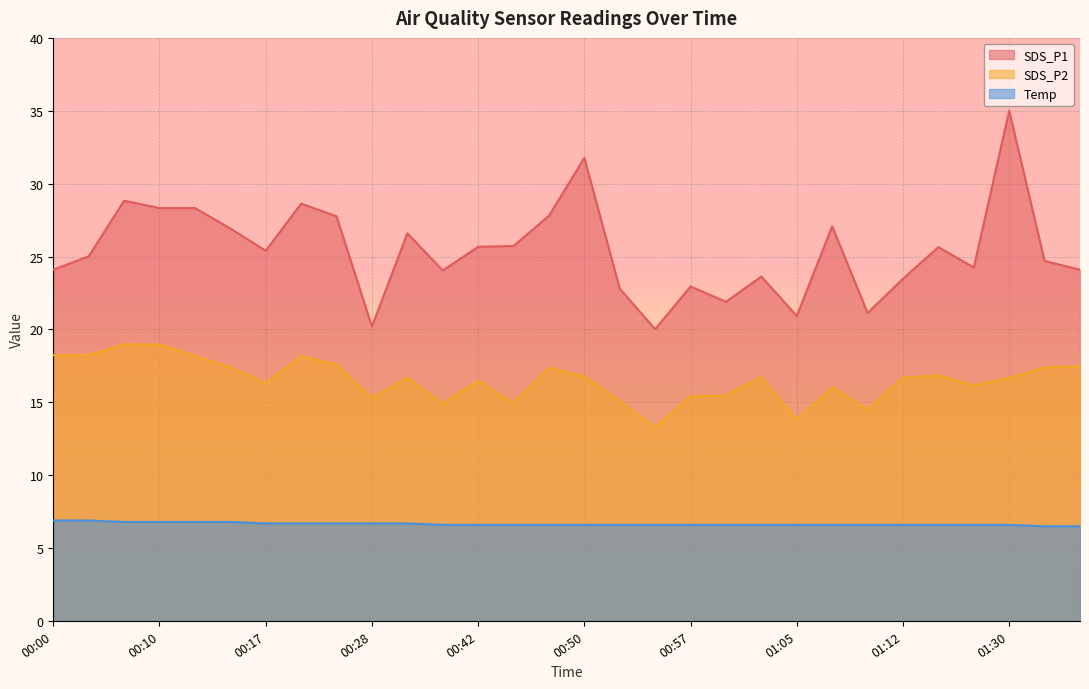

List the series in order of their peak value, lowest first.

Temp, SDS_P2, SDS_P1